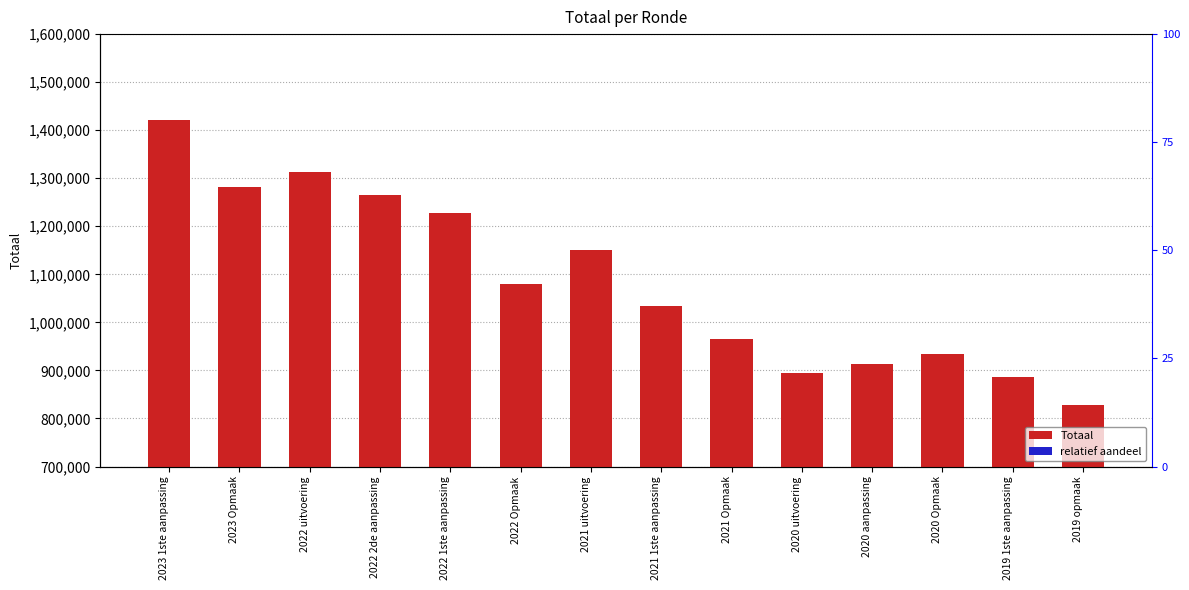

The relatief aandeel series shows 7457.6 at 2020 Opmaak. True or false?

False